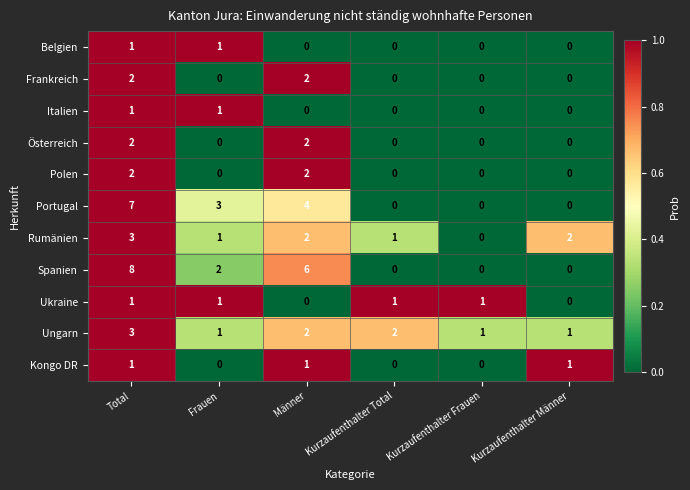

Which series has the widest spread of values?

Spanien